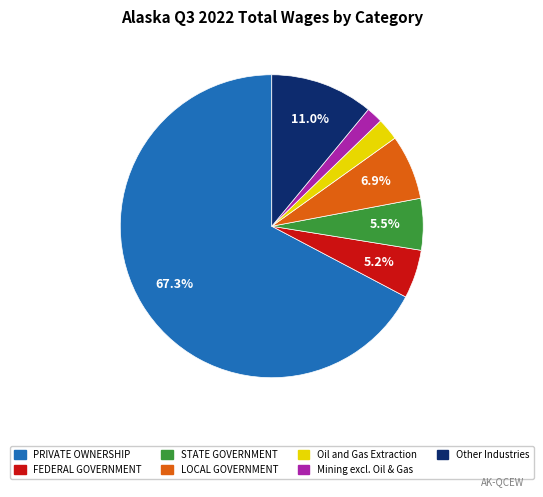

Between Oil and Gas Extraction and PRIVATE OWNERSHIP, which is larger?

PRIVATE OWNERSHIP